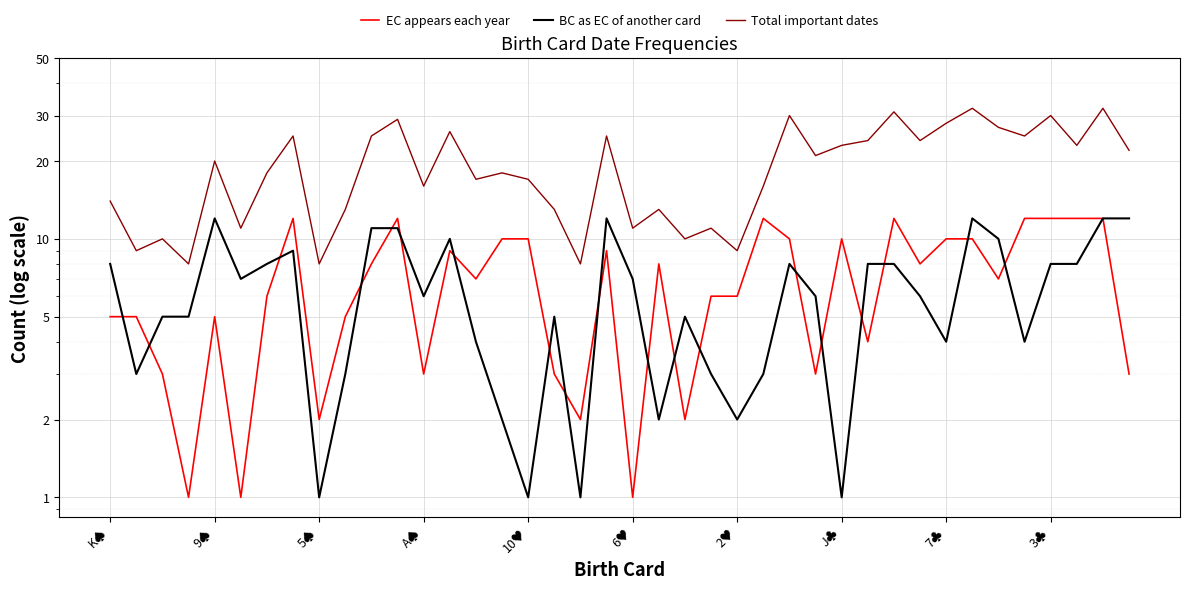

What is the difference between the maximum and minimum values in the Total important dates series?

24